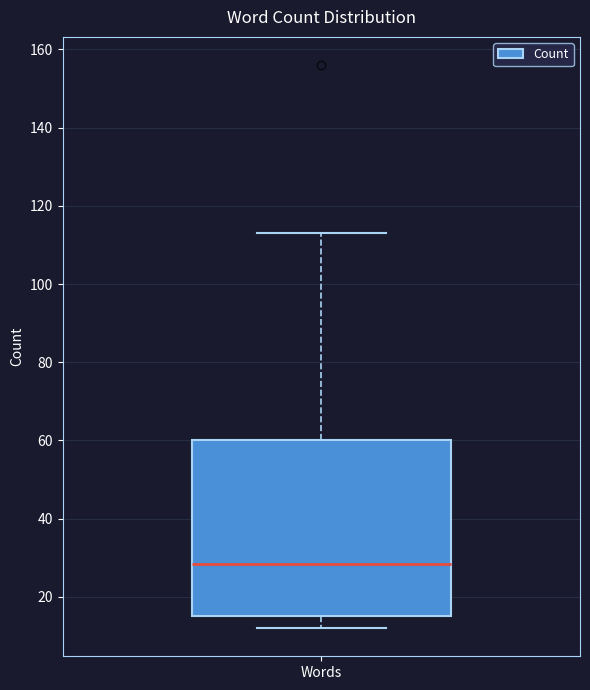

Read this box plot against the y-axis: the position of the median line, the range covered by the box, and the ends of both whiskers. The values are not printed on the chart, so give them approximately, as read against the axis.

median 28, box 16 to 60, whiskers 12 to 114